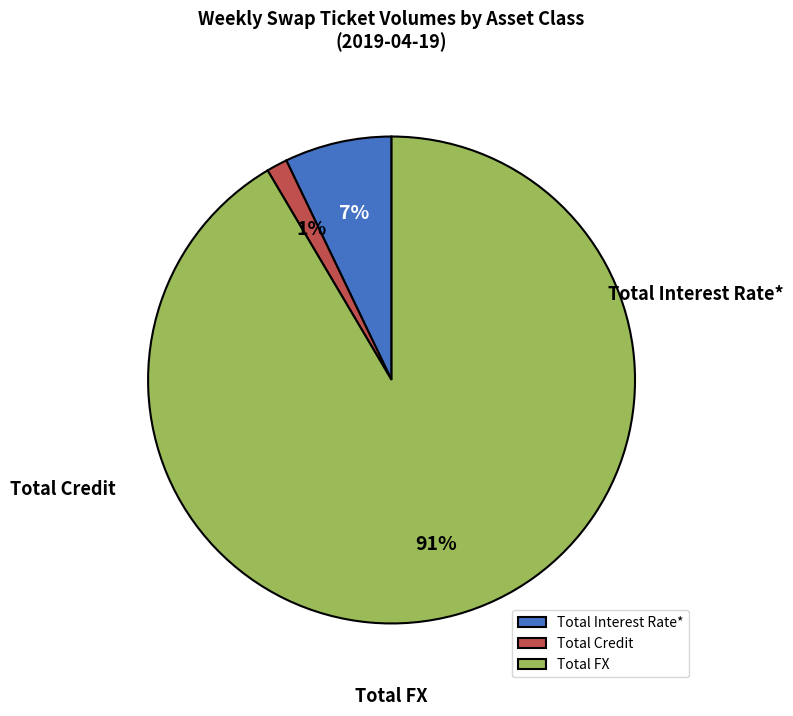

To the nearest percent, what percentage of the pie is Total Credit?

1%